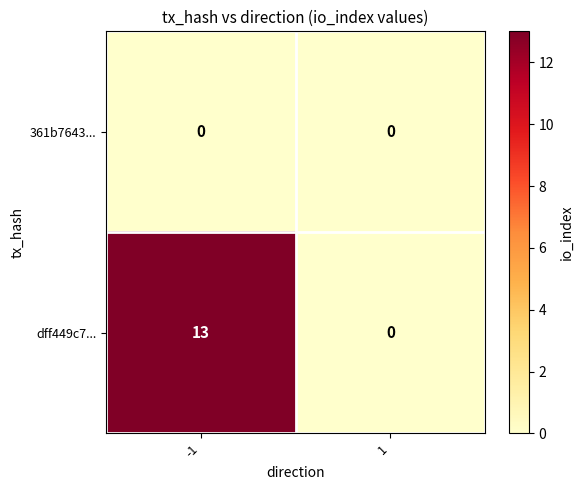

List the series in order of their peak value, lowest first.

361b7643..., dff449c7...